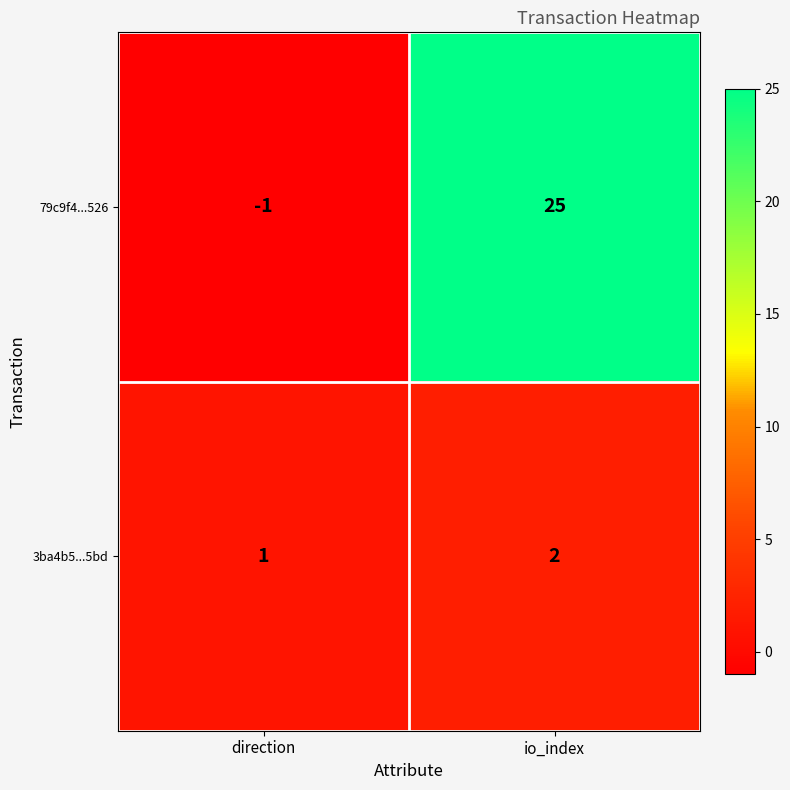

What is the maximum value for 79c9f4...526?

25